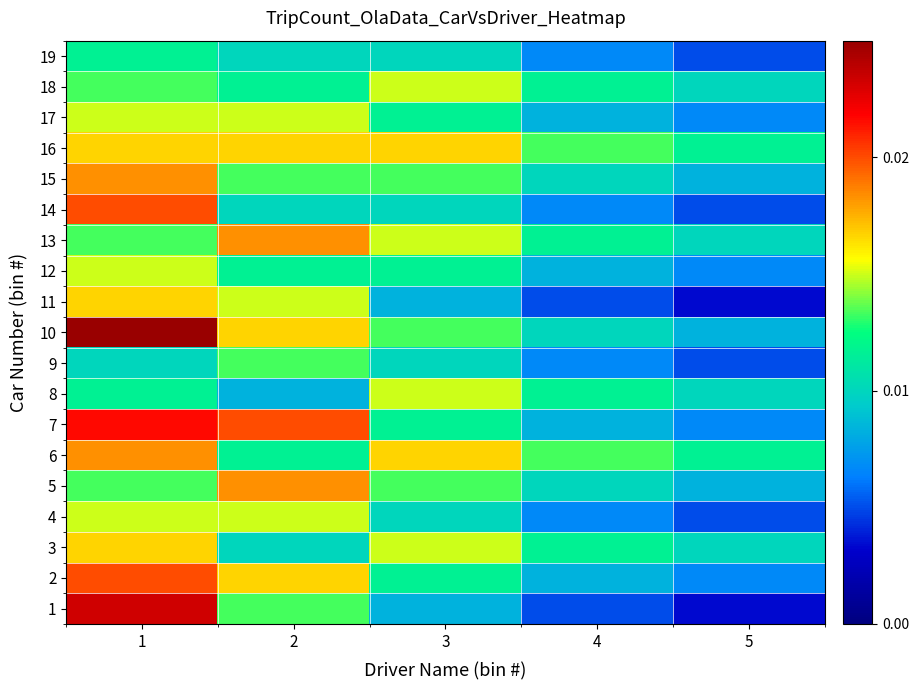

Reading left to right, transcribe all the data shown in this chart.

1: 1=0.0	2=0.0	3=0.0	4=0.0	5=0.0
2: 1=0.0	2=0.0	3=0.0	4=0.0	5=0.0
3: 1=0.0	2=0.0	3=0.0	4=0.0	5=0.0
4: 1=0.0	2=0.0	3=0.0	4=0.0	5=0.0
5: 1=0.0	2=0.0	3=0.0	4=0.0	5=0.0
6: 1=0.0	2=0.0	3=0.0	4=0.0	5=0.0
7: 1=0.0	2=0.0	3=0.0	4=0.0	5=0.0
8: 1=0.0	2=0.0	3=0.0	4=0.0	5=0.0
9: 1=0.0	2=0.0	3=0.0	4=0.0	5=0.0
10: 1=0.0	2=0.0	3=0.0	4=0.0	5=0.0
11: 1=0.0	2=0.0	3=0.0	4=0.0	5=0.0
12: 1=0.0	2=0.0	3=0.0	4=0.0	5=0.0
13: 1=0.0	2=0.0	3=0.0	4=0.0	5=0.0
14: 1=0.0	2=0.0	3=0.0	4=0.0	5=0.0
15: 1=0.0	2=0.0	3=0.0	4=0.0	5=0.0
16: 1=0.0	2=0.0	3=0.0	4=0.0	5=0.0
17: 1=0.0	2=0.0	3=0.0	4=0.0	5=0.0
18: 1=0.0	2=0.0	3=0.0	4=0.0	5=0.0
19: 1=0.0	2=0.0	3=0.0	4=0.0	5=0.0